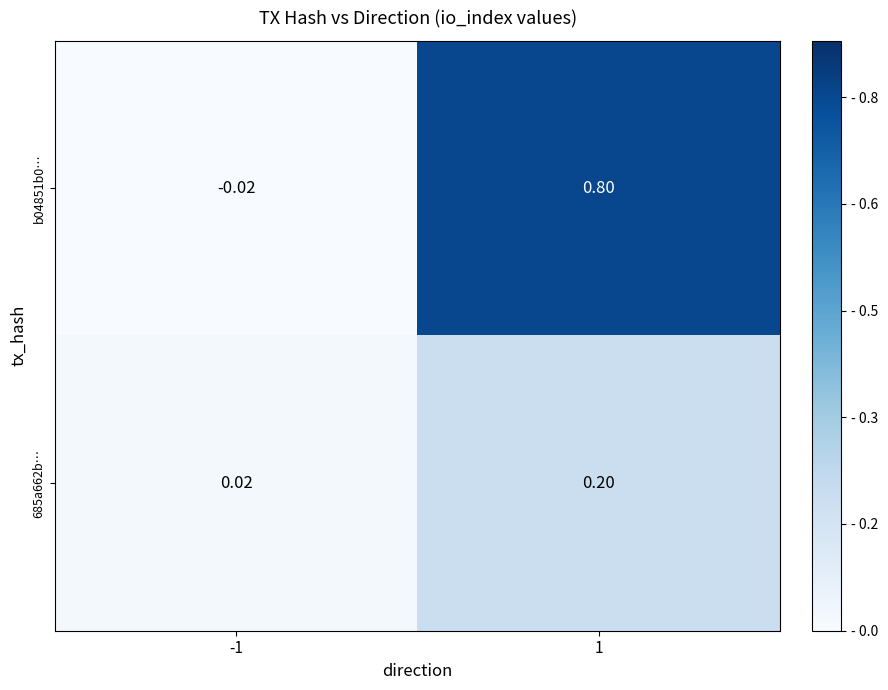

Is the value of b04851b0… at 1 greater than the value of 685a662b… at 1?

Yes